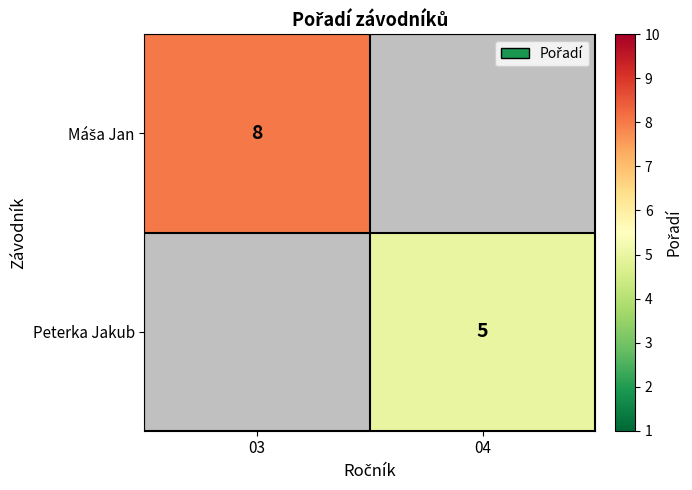

The value of Peterka Jakub at 04 is 5. True or false?

True